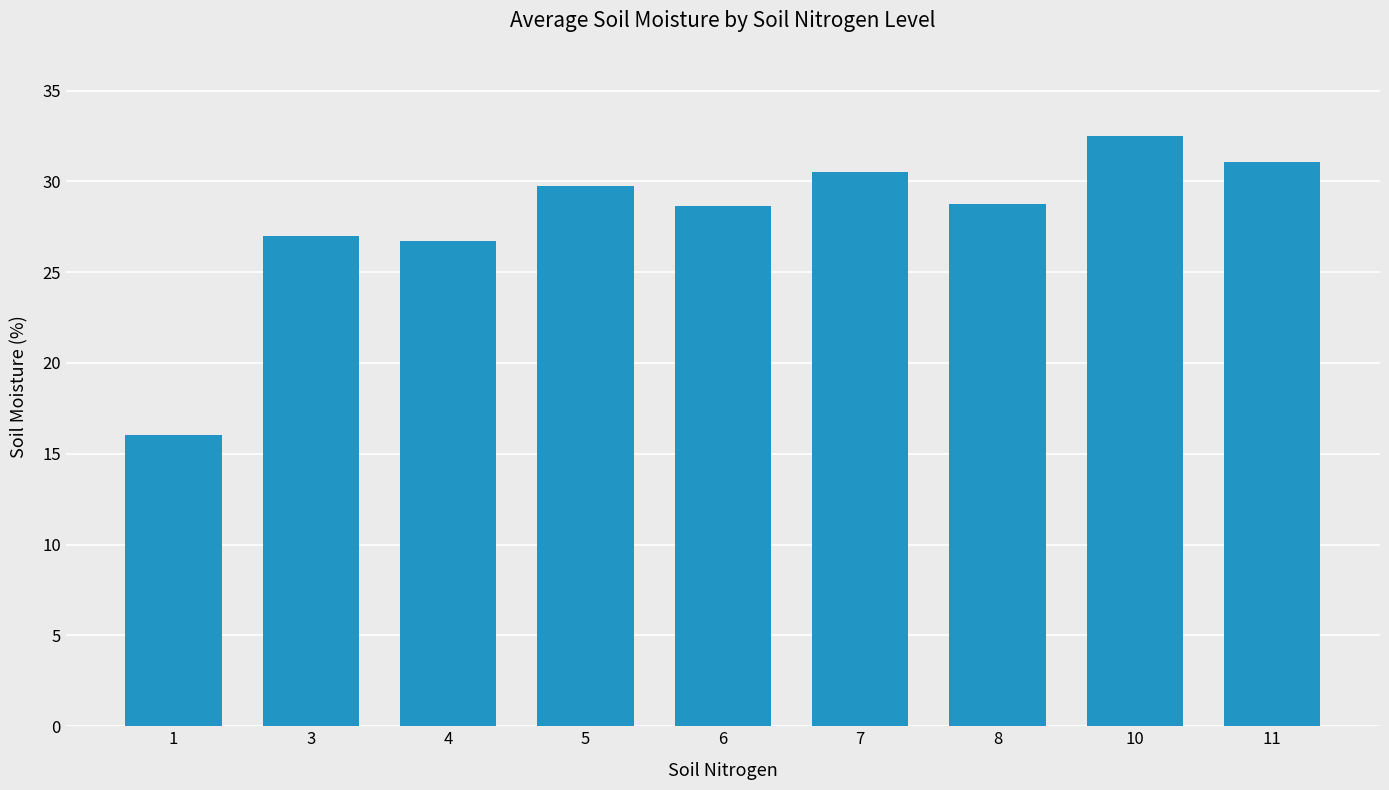

What is the change in value from 4 to 8?

+2.0